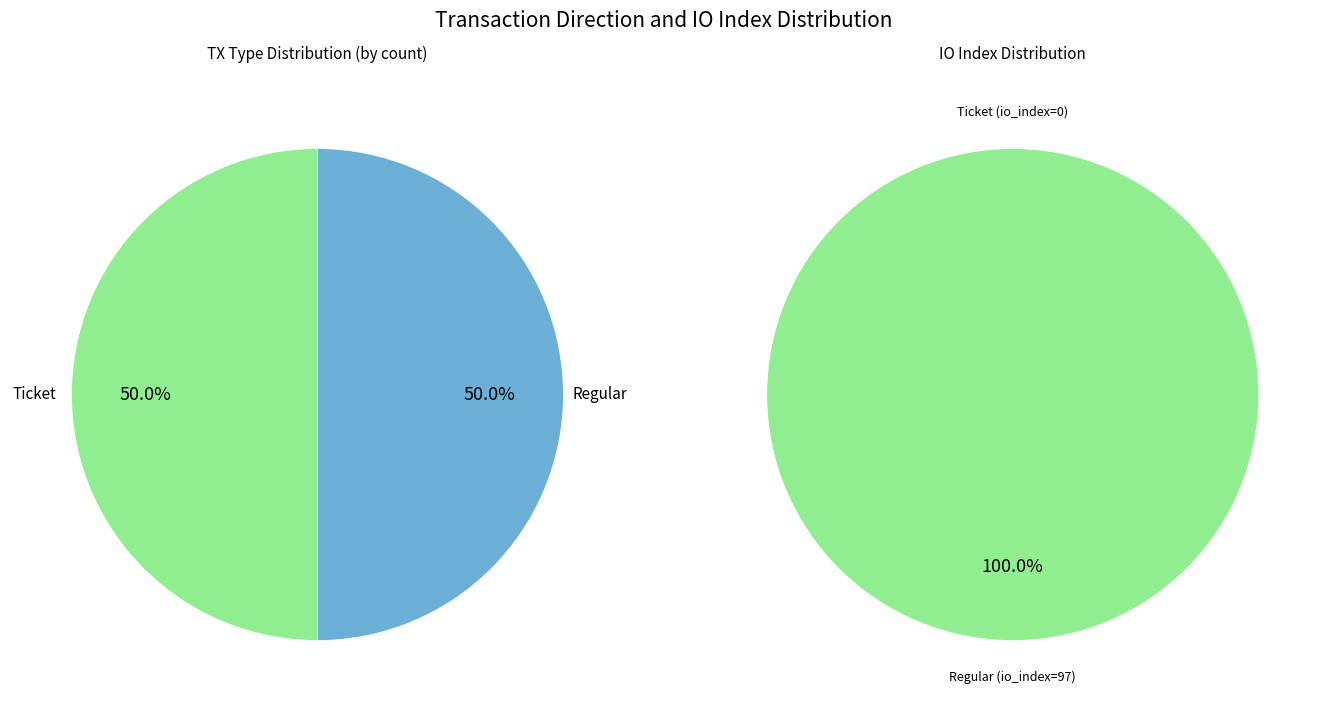

What percentage is the Regular (io_index=97) slice, to the nearest percent?

100%